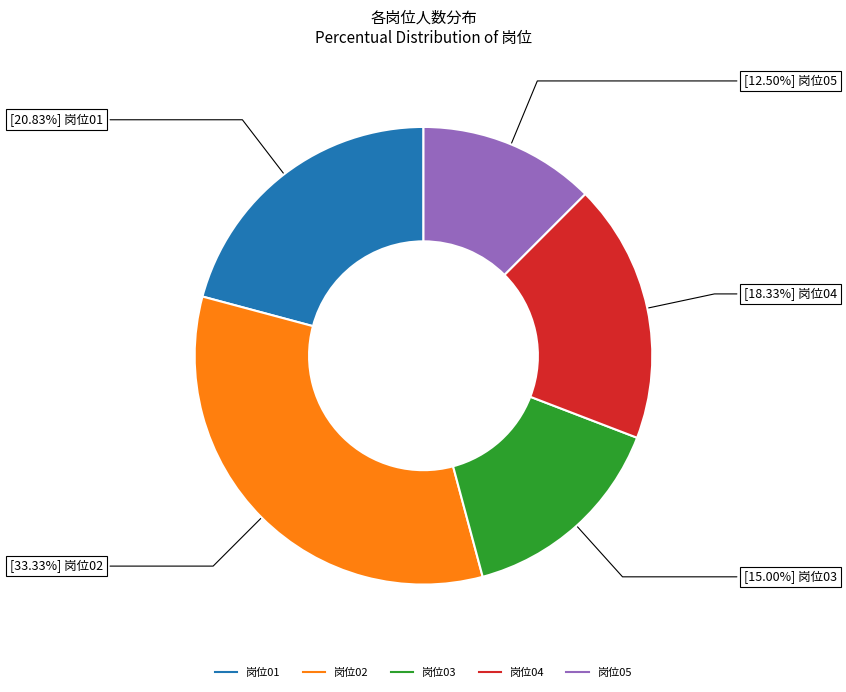

The 岗位03 slice represents 15% of the pie. True or false?

True